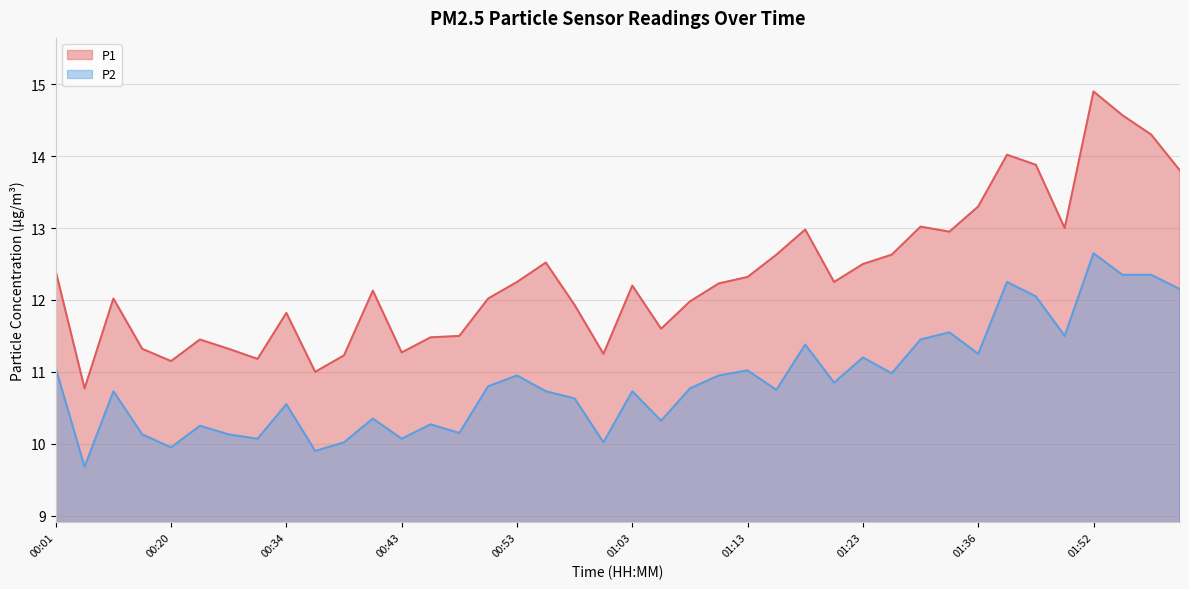

True or false: P1 and P2 cross at least once.

False